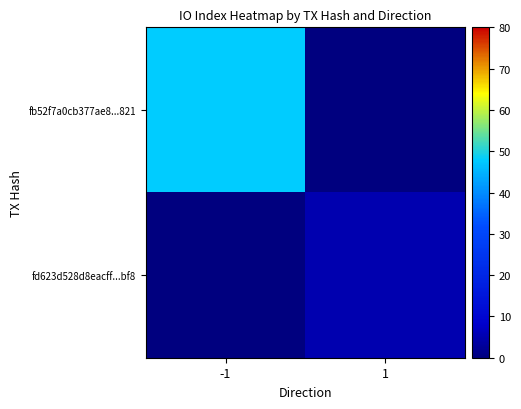

Reading left to right, extract all data points from this chart.

fb52f7a0cb377ae8...821: -1=48	1=0
fd623d528d8eacff...bf8: -1=0	1=5